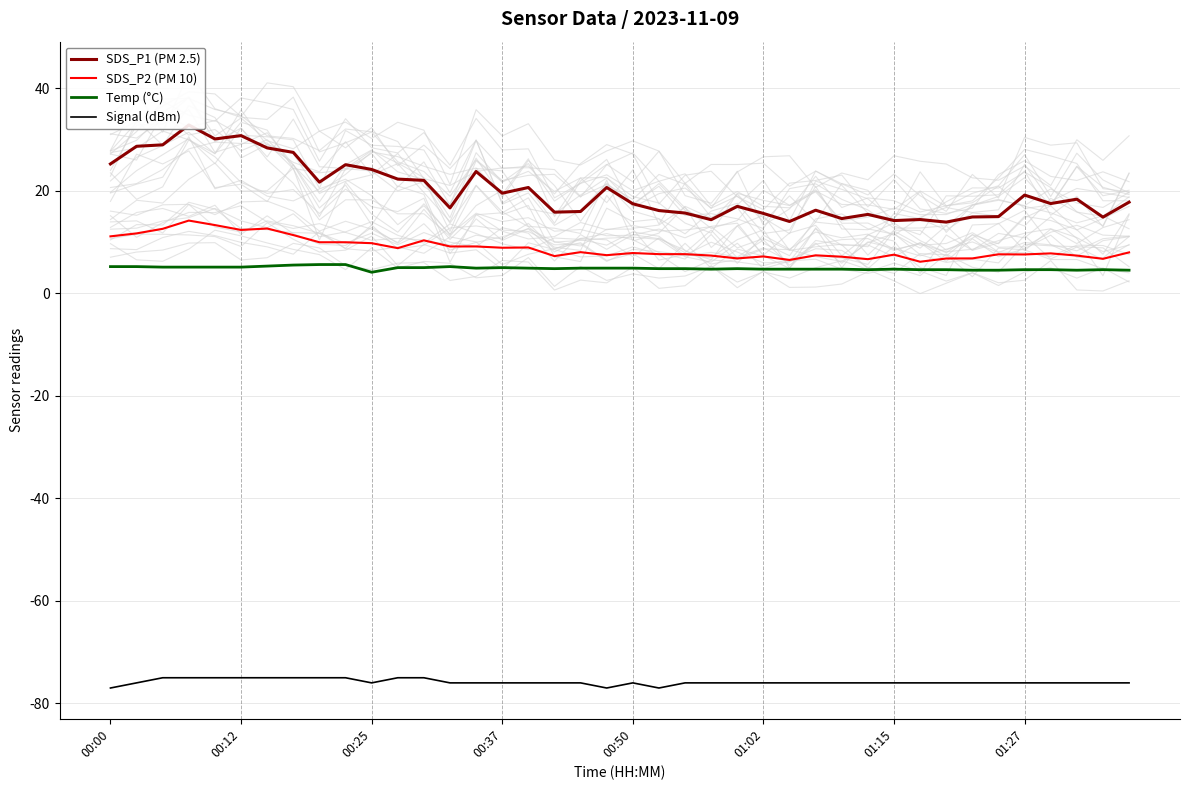

True or false: Temp (°C) and SDS_P2 (PM 10) cross at least once.

False